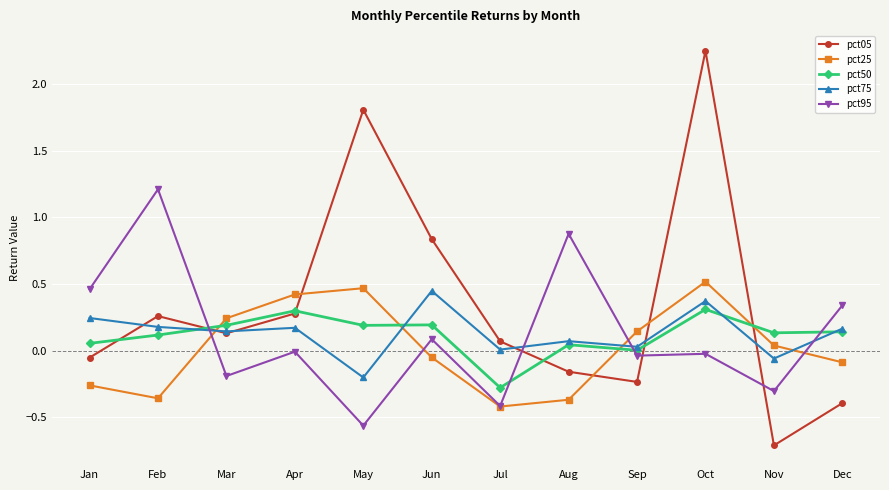

Which series has the widest spread of values?

pct05